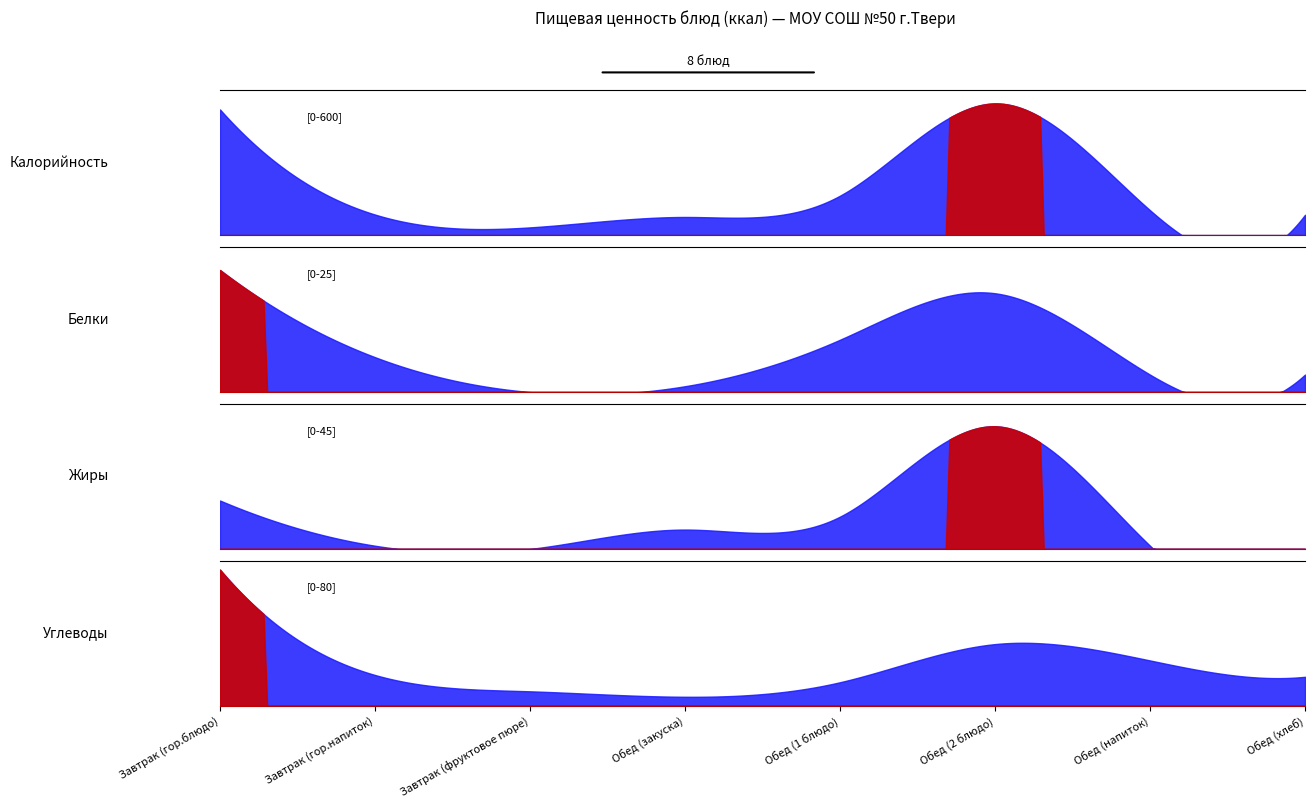

True or false: Обед (хлеб) and Завтрак (гор.блюдо) intersect in this chart.

False